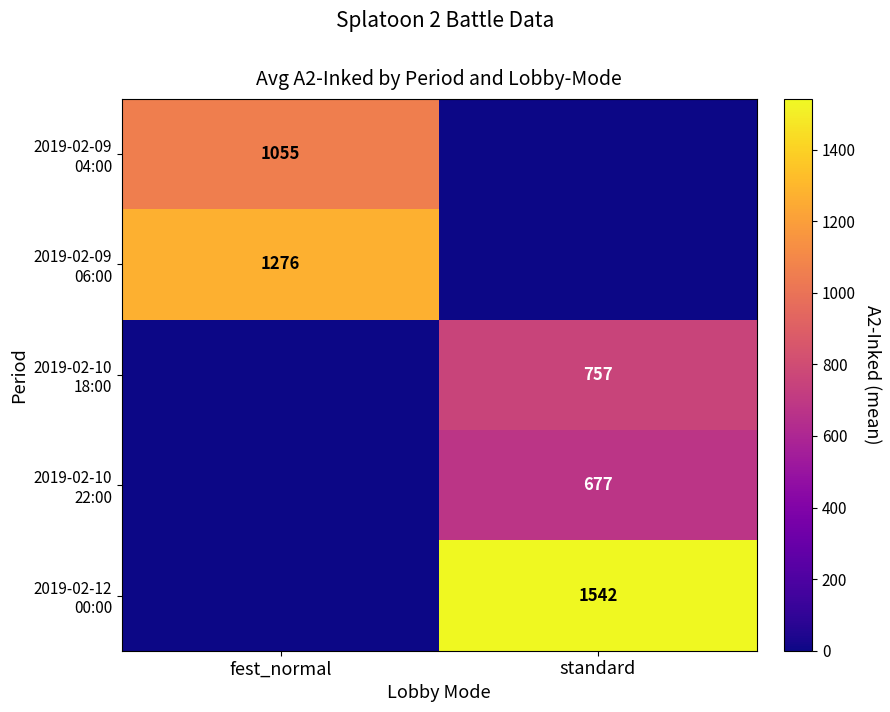

At which label is 2019-02-12 00:00 closest to 770?

fest_normal